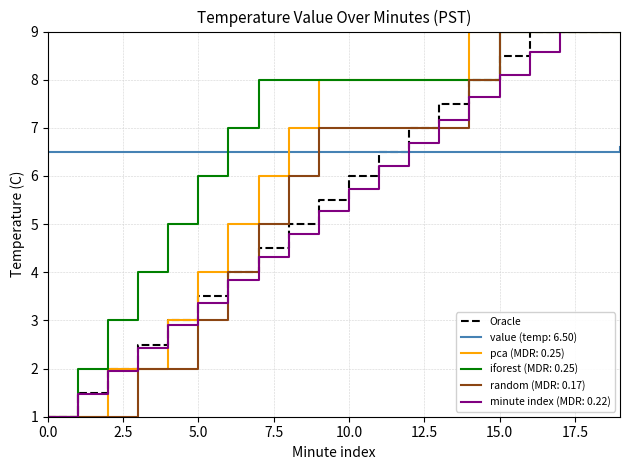

What is the minimum value shown in the chart?

1.0